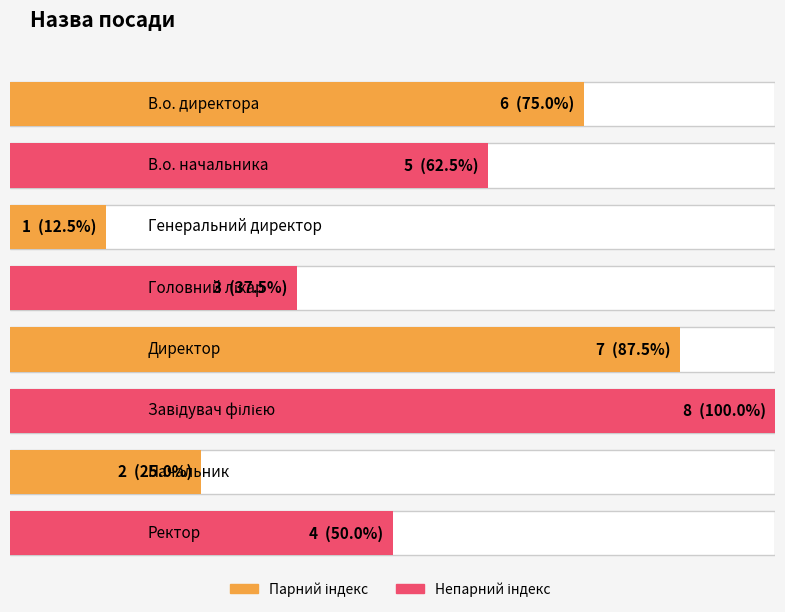

How many bars are there in total?

8